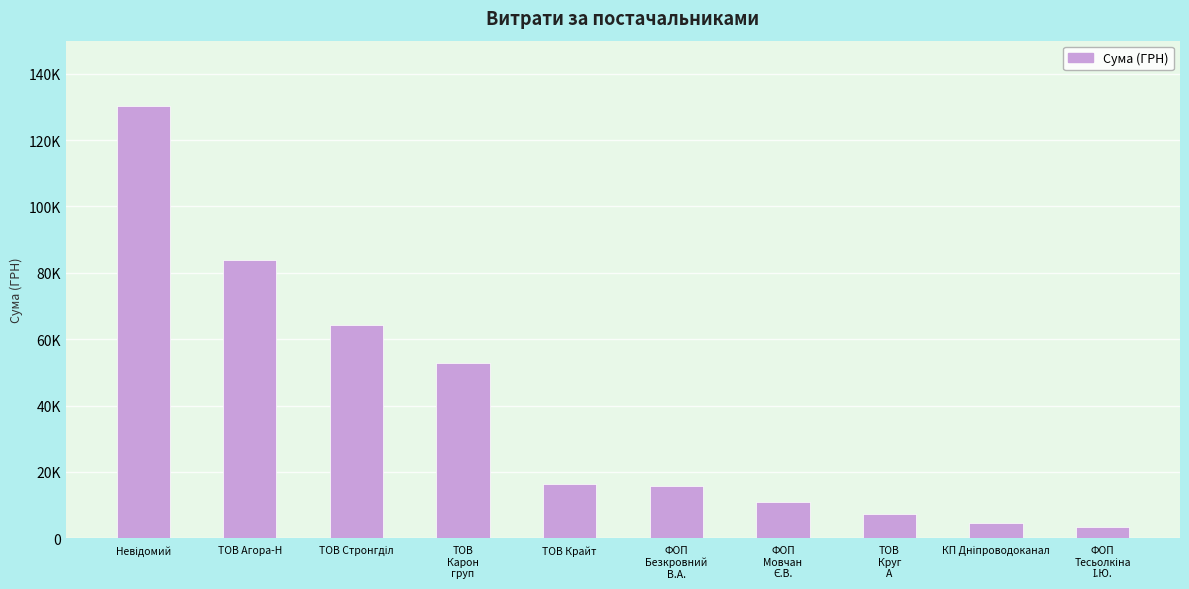

Are the bars horizontal?

No